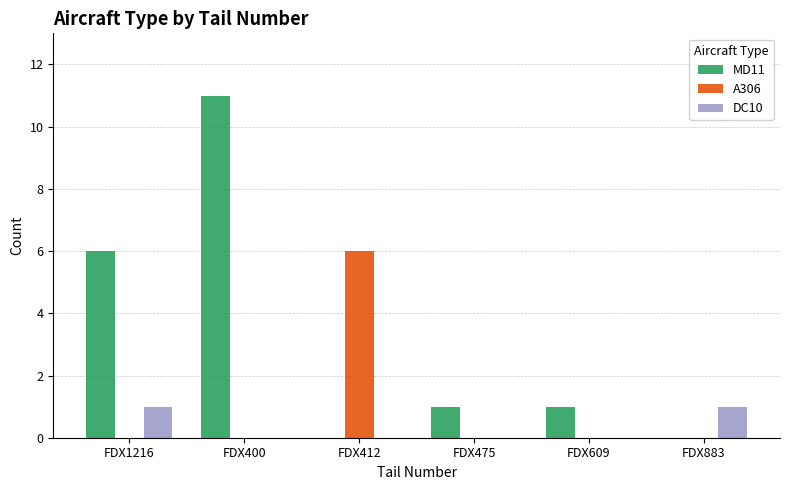

At which label does MD11 first exceed 1?

FDX1216